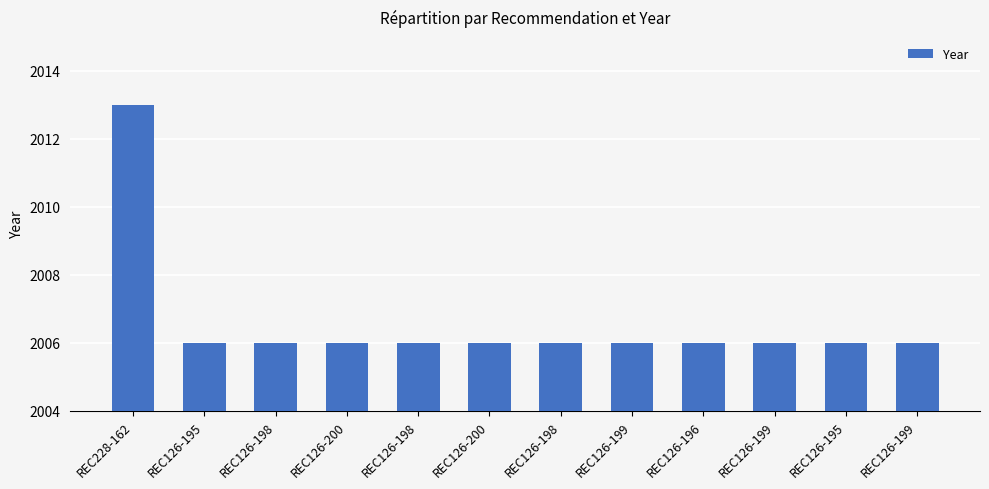

Which has a higher value, REC126-198 or REC126-195?

REC126-198